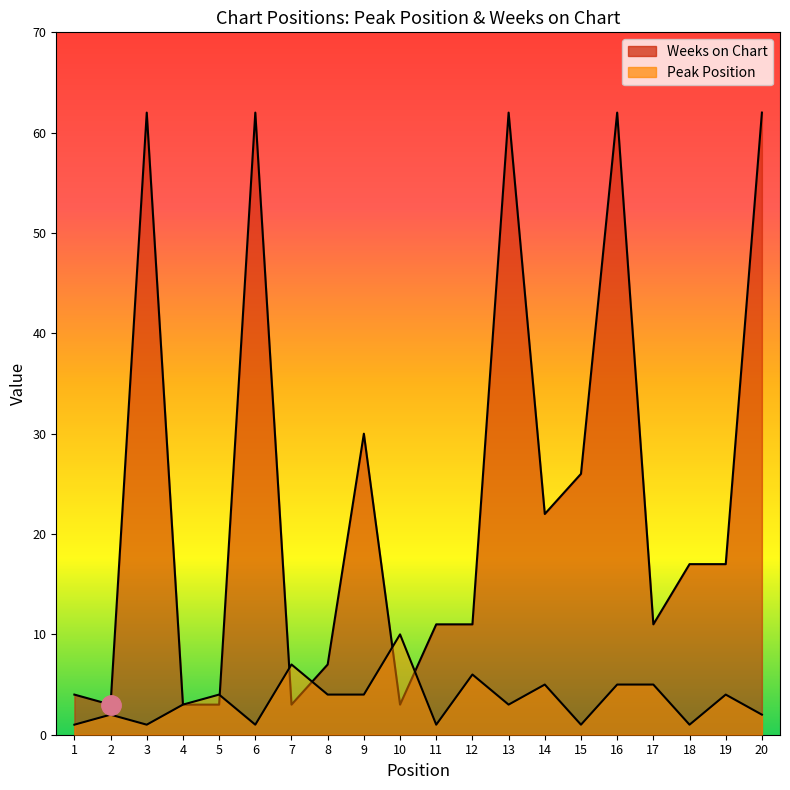

Where do Weeks on Chart and Peak Position first cross each other?

5 and 6